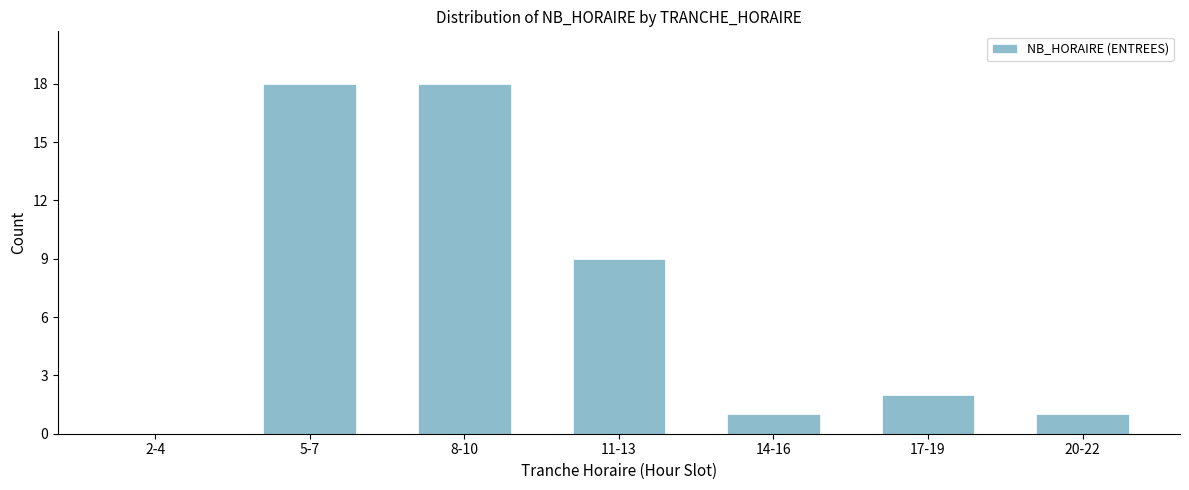

Reading right to left, list all the values displayed in this chart.

20-22=1	17-19=2	14-16=1	11-13=9	8-10=18	5-7=18	2-4=0